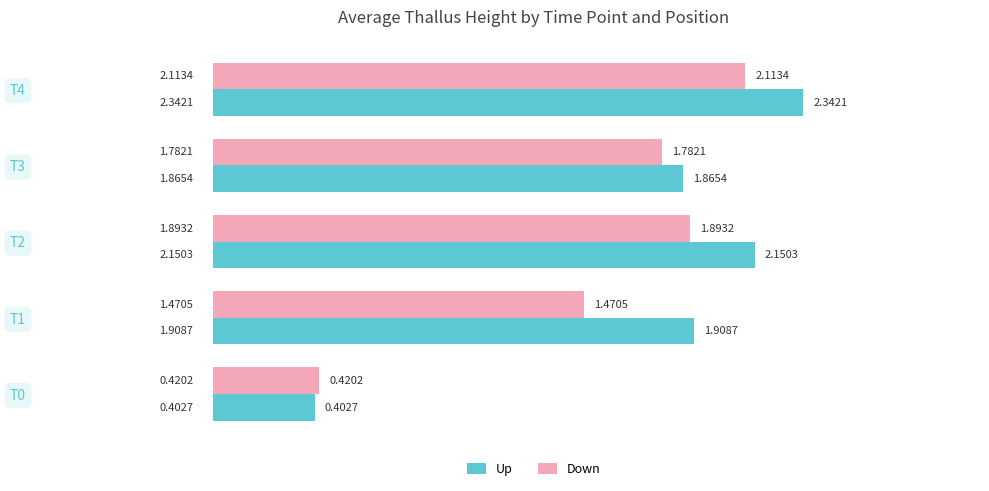

What is the difference between the maximum and minimum values in the Down series?

1.7